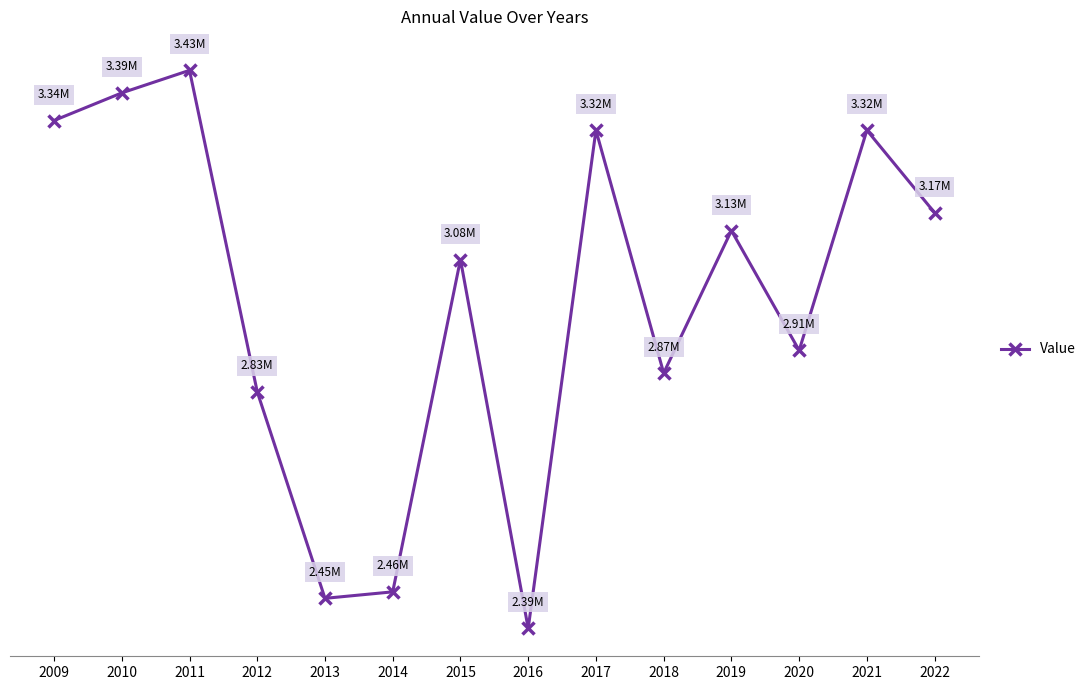

Reading right to left, extract all data points from this chart.

2022=3167659.7	2021=3322261.8	2020=2909829.1	2019=3134252.1	2018=2867383.2	2017=3322250.0	2016=2389110.0	2015=3080060.0	2014=2457530.0	2013=2445390.0	2012=2832327.8	2011=3434437.8	2010=3392190.0	2009=3340460.7